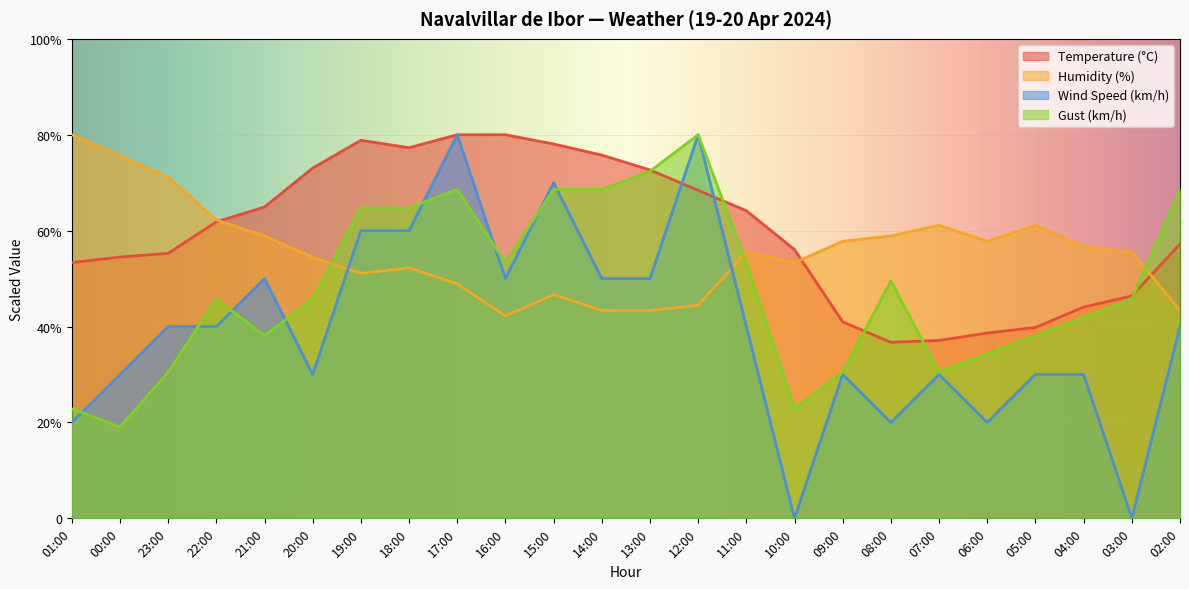

At which category is the sum across all series the highest?

17:00